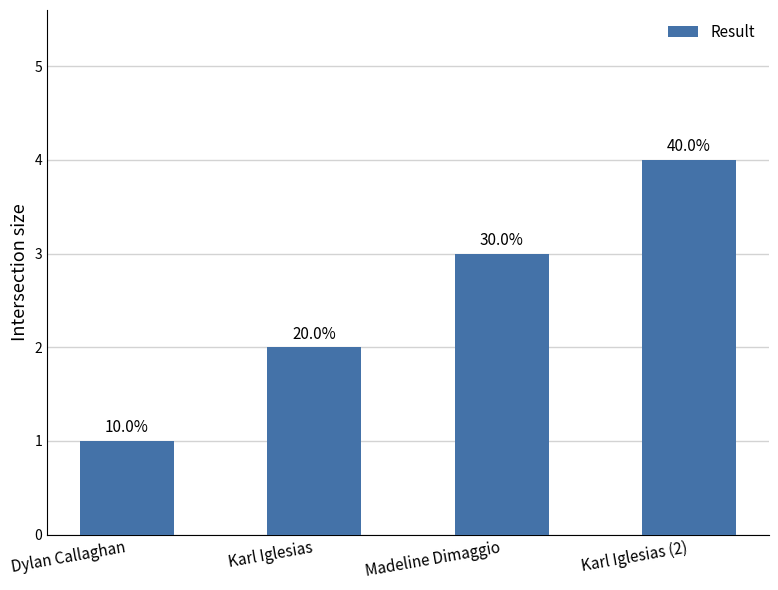

What is the change in value from Dylan Callaghan to Madeline Dimaggio?

+2